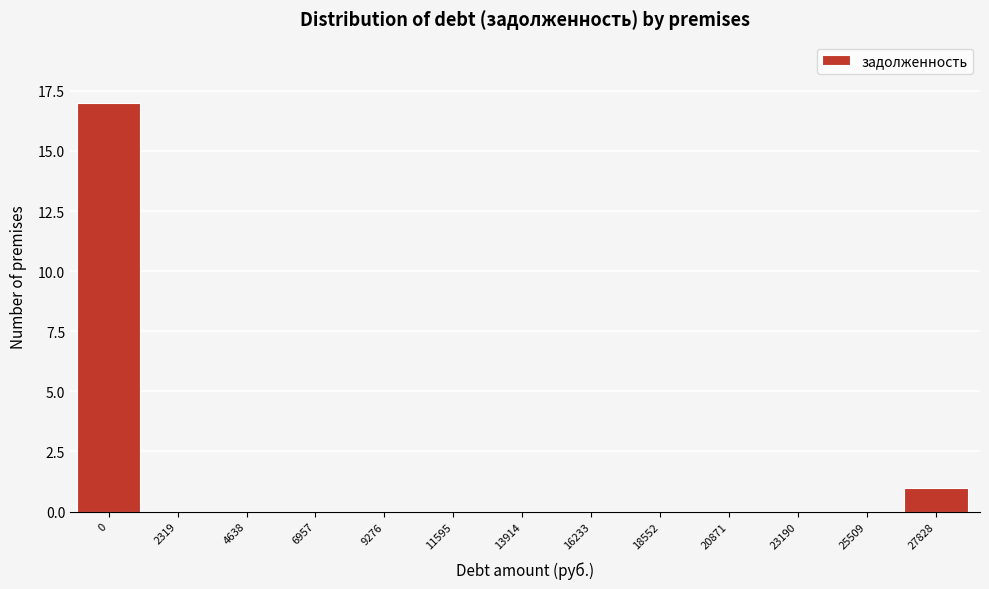

Reading left to right, extract all data points from this chart.

0=17	2319=0	4638=0	6957=0	9276=0	11595=0	13914=0	16233=0	18552=0	20871=0	23190=0	25509=0	27828=1